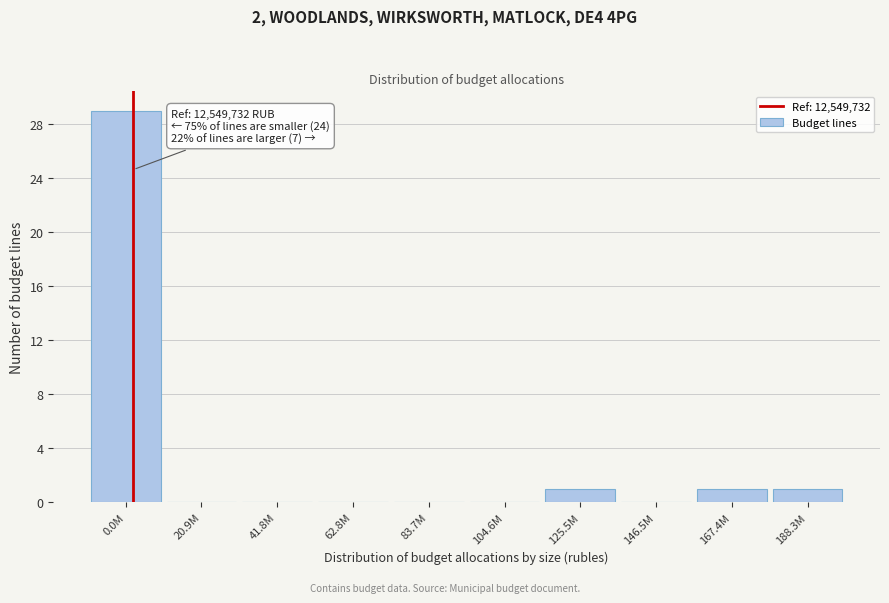

Reading left to right, what are all the values shown in this chart?

0.0M=29	20.9M=0	41.8M=0	62.8M=0	83.7M=0	104.6M=0	125.5M=1	146.5M=0	167.4M=1	188.3M=1